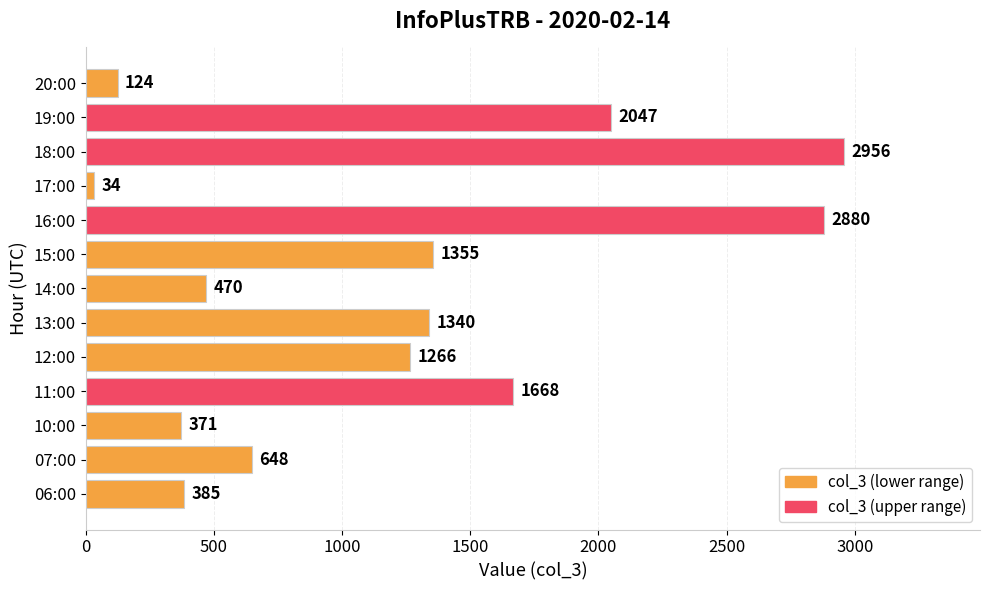

Rank the categories by value from lowest to highest.

17:00, 20:00, 10:00, 06:00, 14:00, 07:00, 12:00, 13:00, 15:00, 11:00, 19:00, 16:00, 18:00